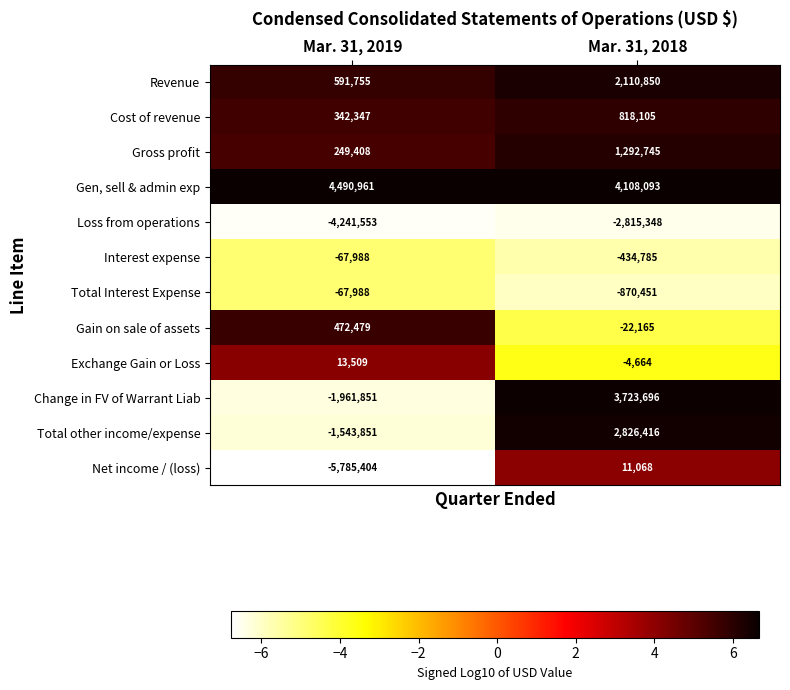

What is the difference between the maximum and minimum values in the Gross profit series?

1043337